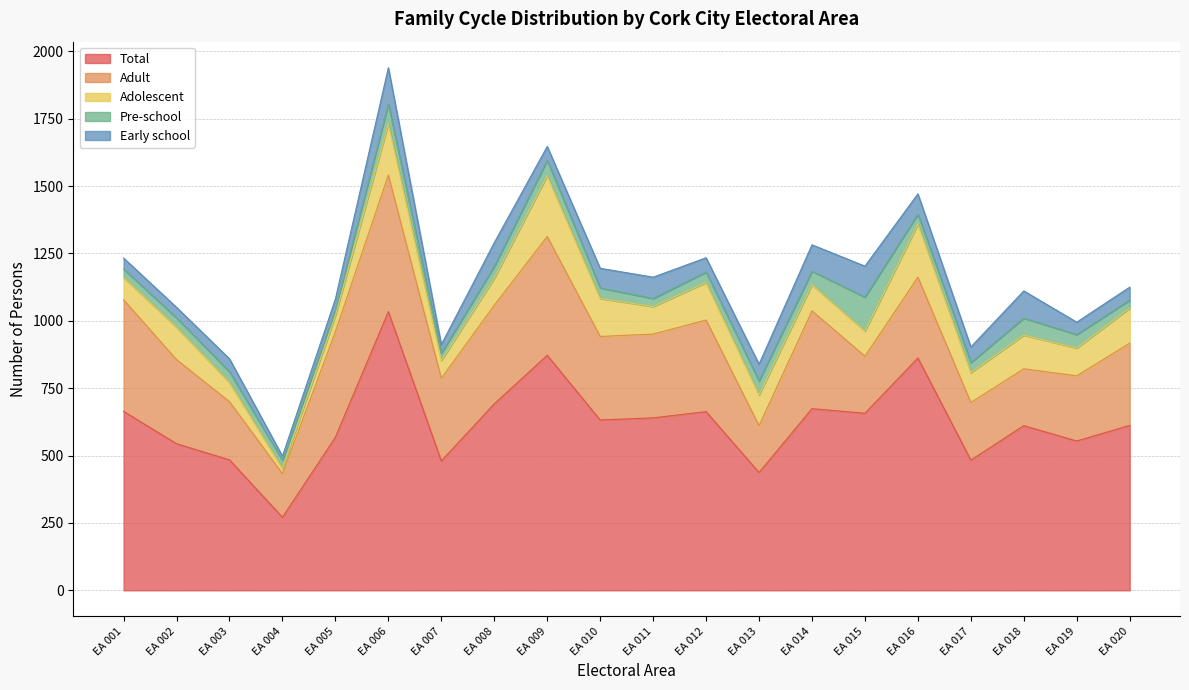

Which series has the widest spread of values?

Total